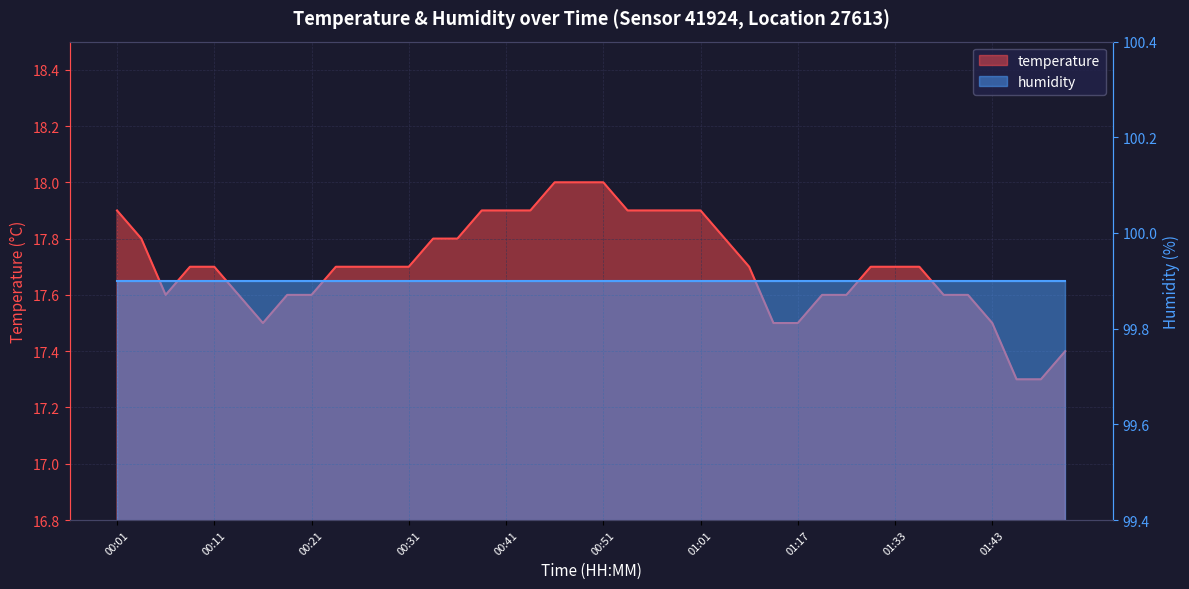

Between 00:54 and 01:48, which is larger?

00:54